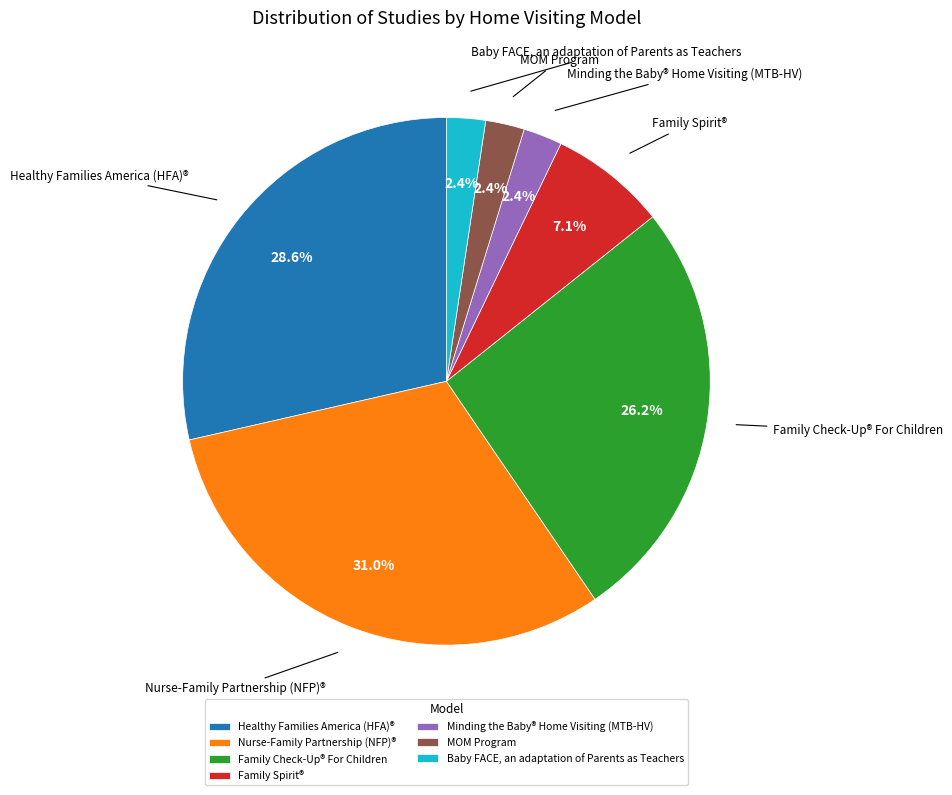

Does any single category account for the majority?

No